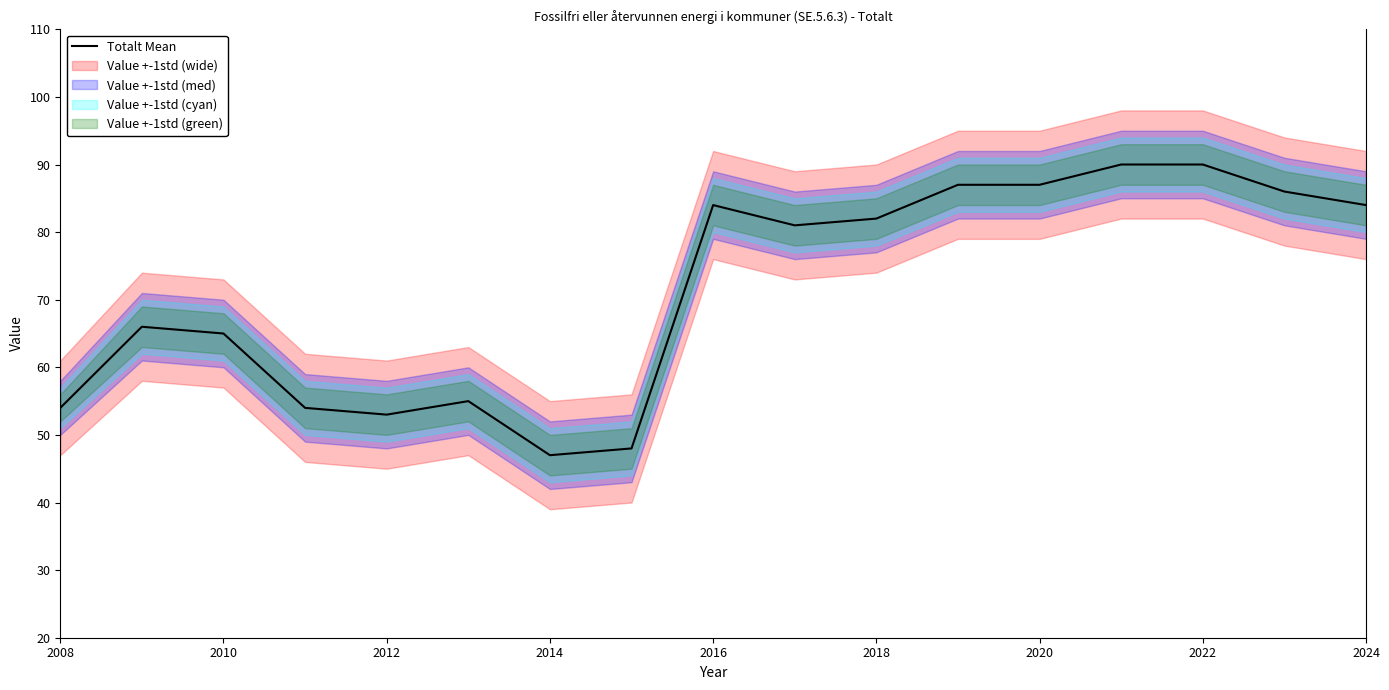

Reading left to right, list all the values displayed in this chart.

54	66	65	54	53	55	47	48	84	81	82	87	87	90	90	86	84